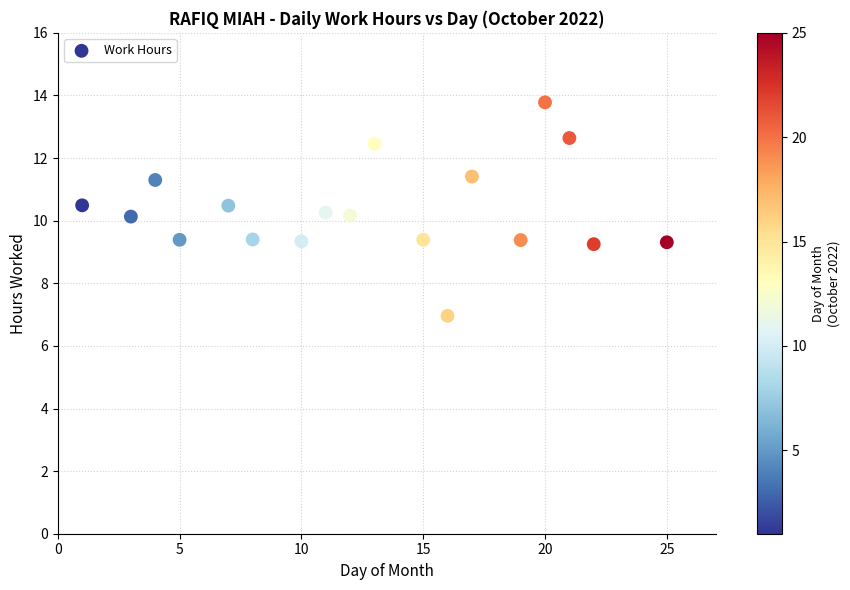

What is the range of X values (max minus min)?

24.0